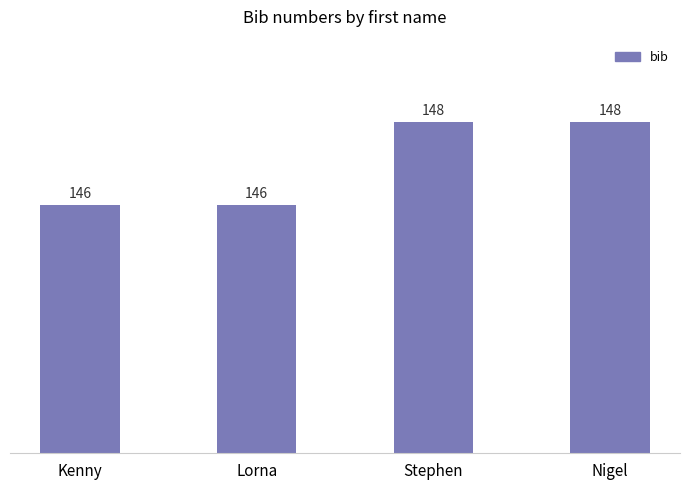

Reading right to left, list all the values displayed in this chart.

148	148	146	146